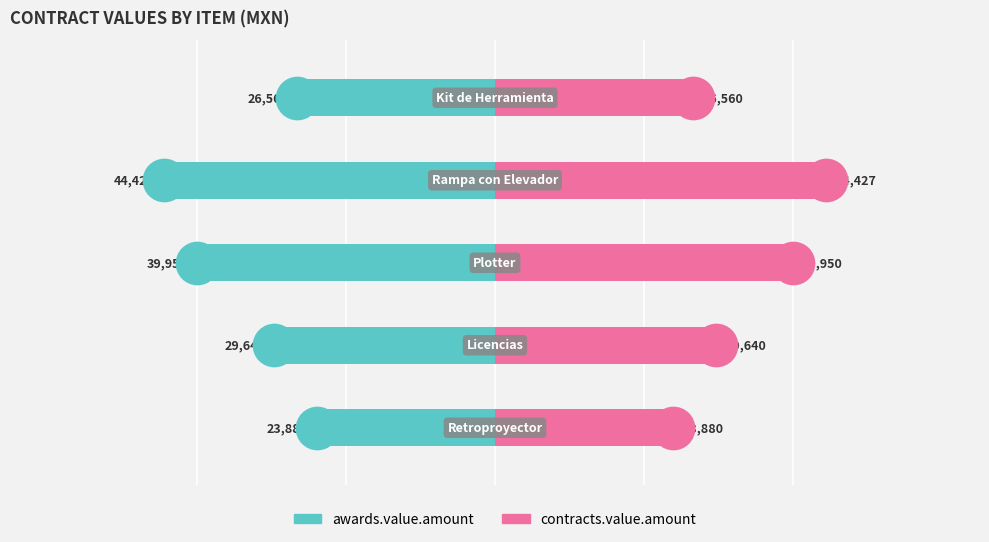

What are all the series names shown in the legend?

awards.value.amount, contracts.value.amount